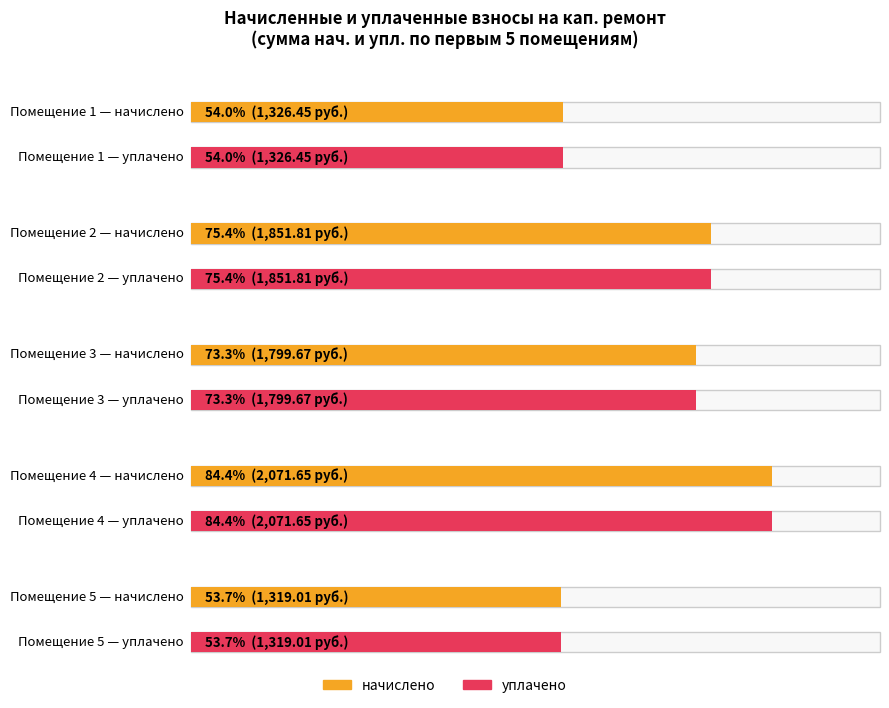

The уплачено series shows 887.0 at 2. True or false?

False